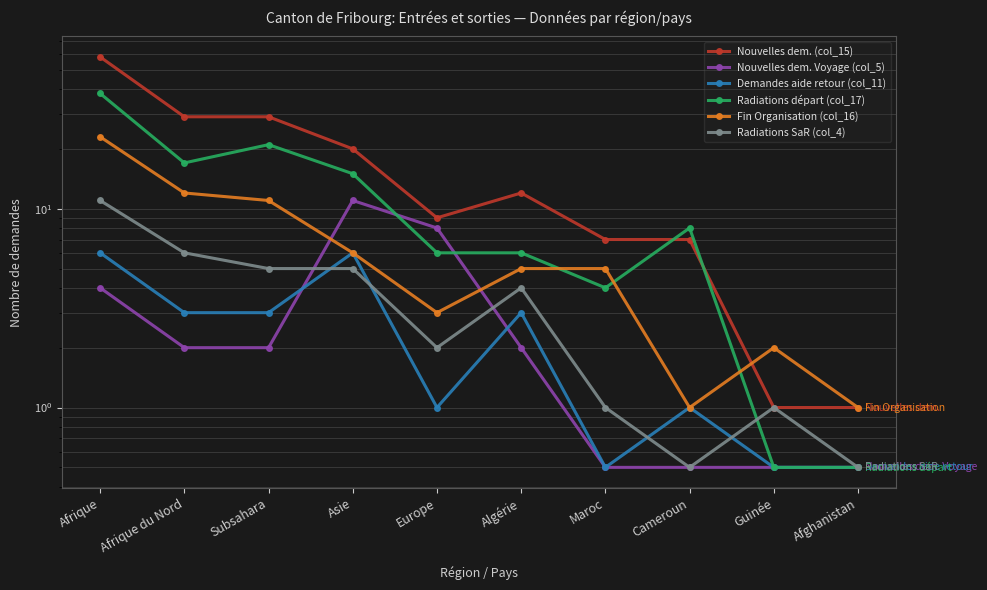

What is the sum of the Nouvelles dem. Voyage (col_5) values at Afghanistan and Europe?

8.5